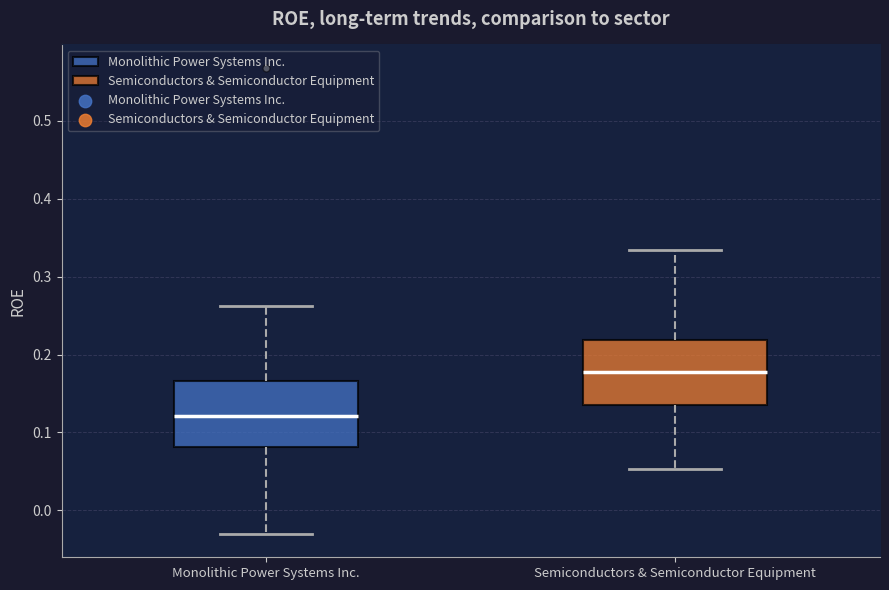

Reading left to right, read every box against the y-axis: the position of its median line, the range the box covers, and the ends of its whiskers. The values are not printed on the chart, so give them approximately, as read against the axis.

Monolithic Power Systems Inc.: median 0.12, box 0.08 to 0.17, whiskers -0.03 to 0.26
Semiconductors & Semiconductor Equipment: median 0.18, box 0.14 to 0.22, whiskers 0.05 to 0.33